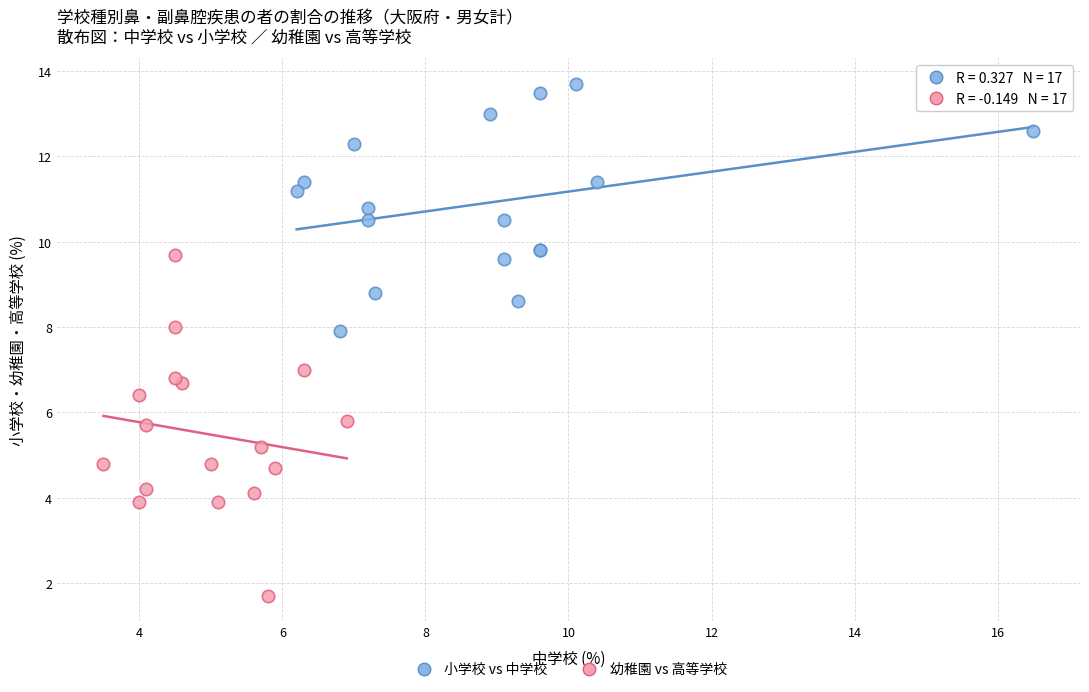

Which series contains the highest Y value?

小学校 vs 中学校